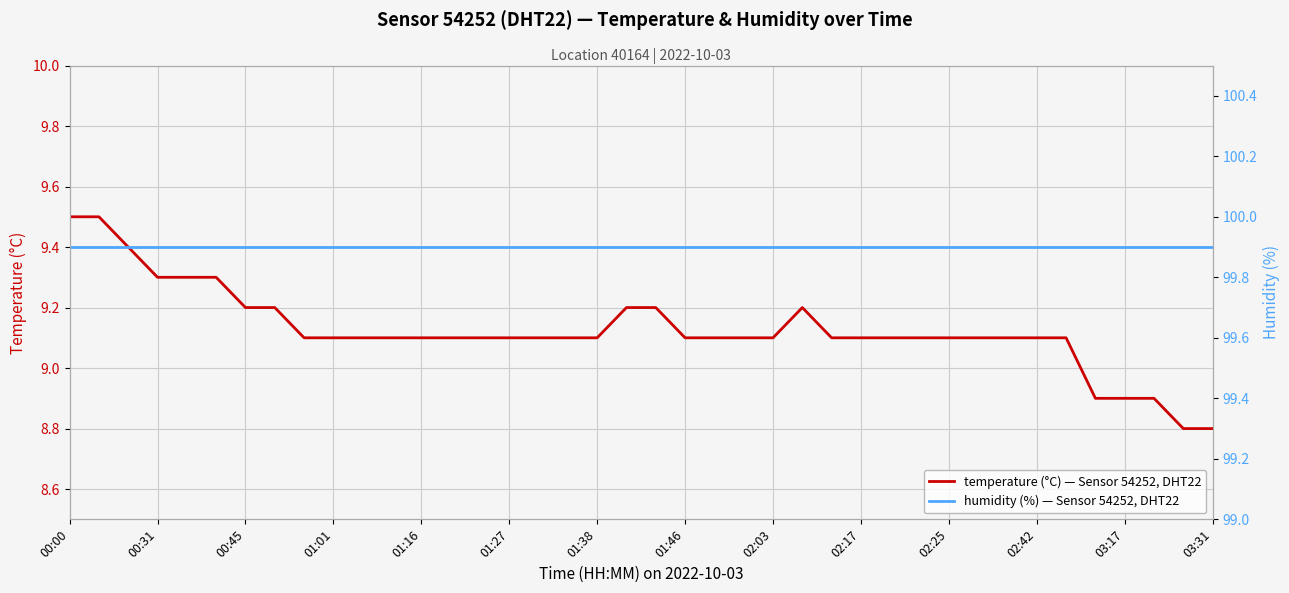

Is it true that temperature (°C) — Sensor 54252, DHT22 equals 5.0 at 03:31?

False